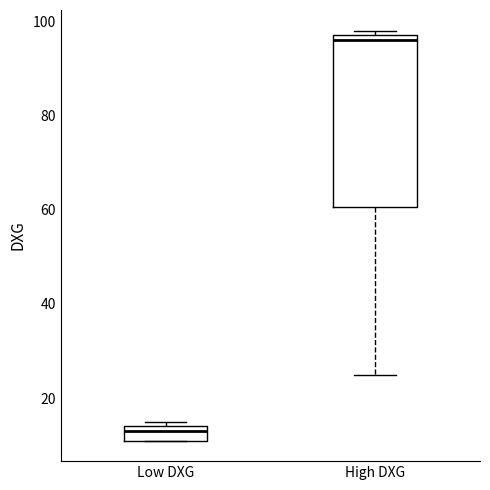

Where does the lower whisker of the box for High DXG end on the y-axis? The values are not printed on the chart, so give them approximately, as read against the axis.

26